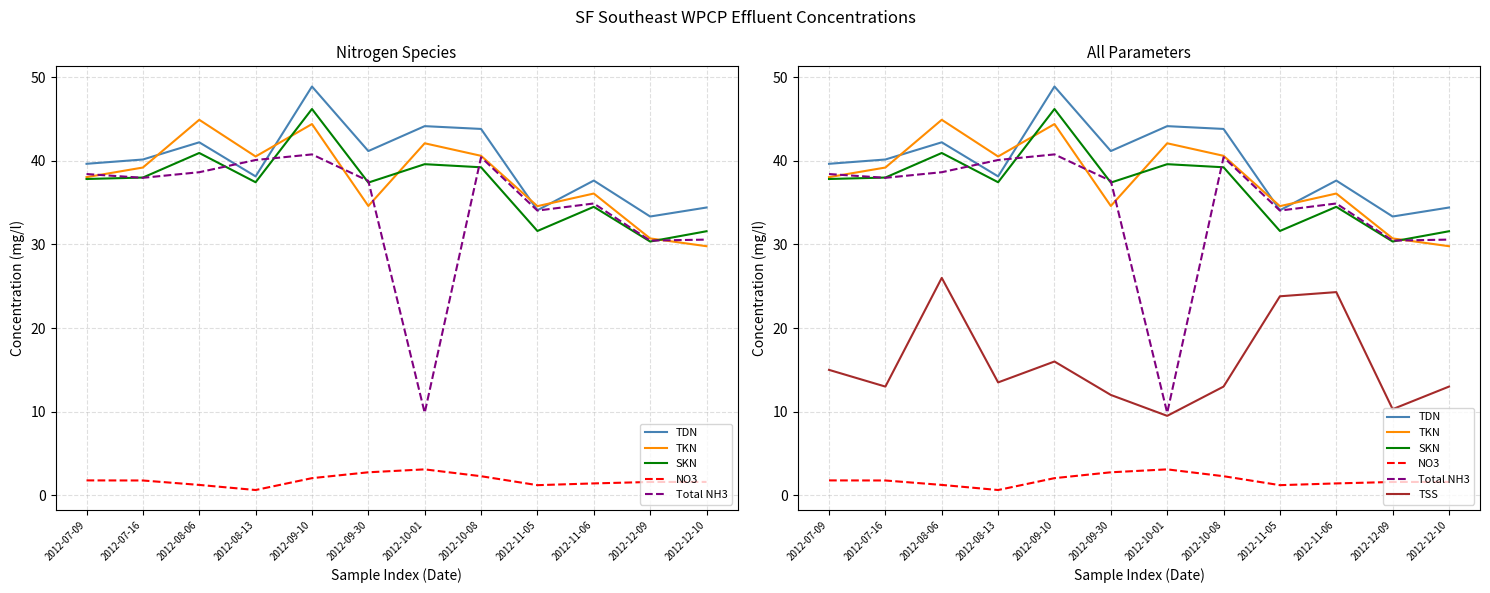

Where is the first local minimum for TKN?

2012-08-13